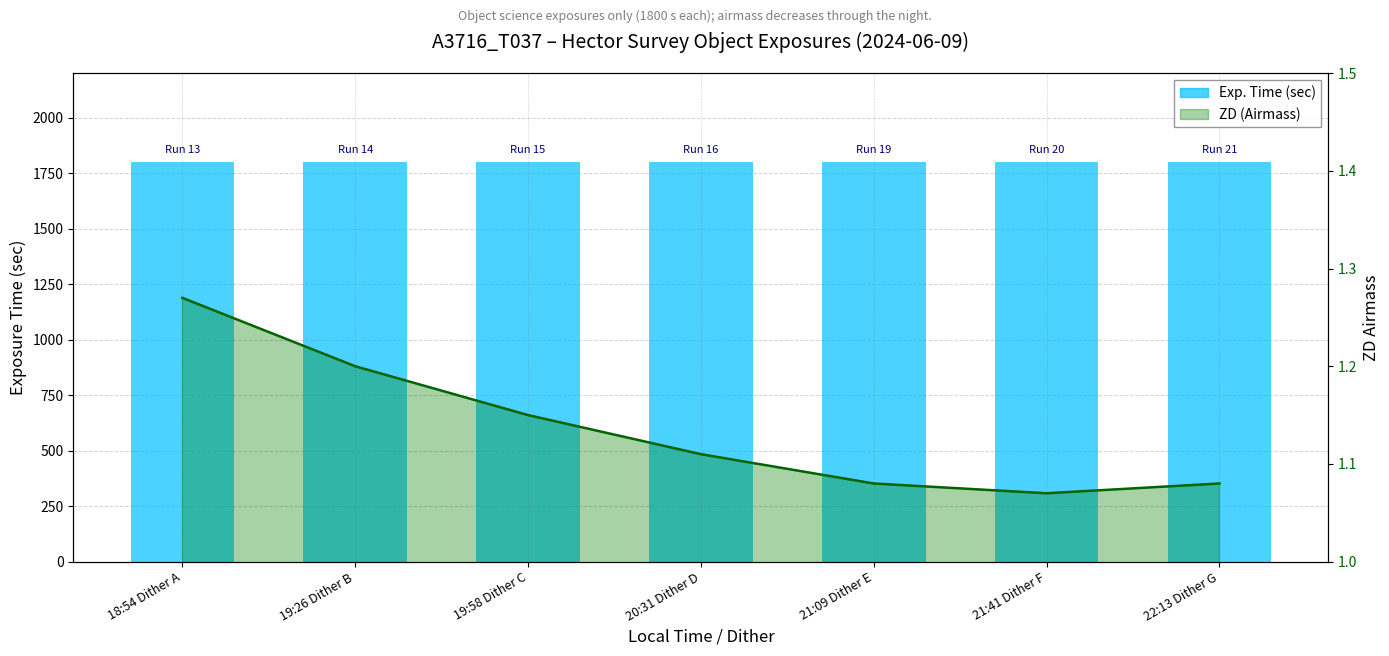

How many distinct data groups are displayed?

2